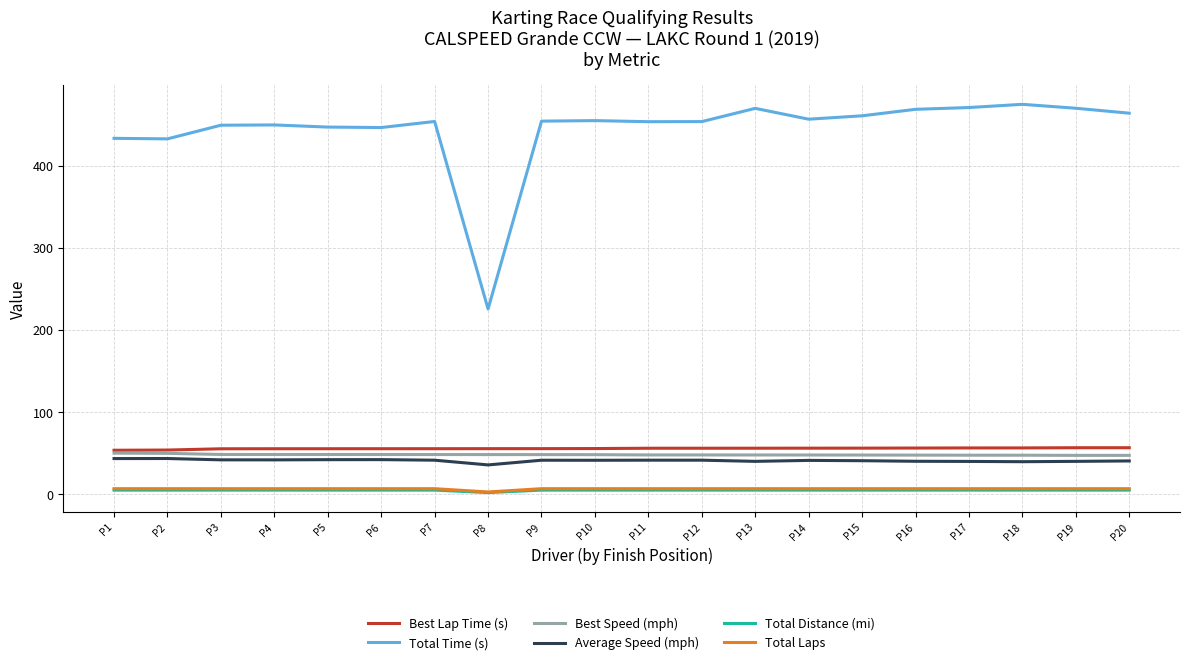

True or false: Total Laps and Best Lap Time (s) cross at least once.

False